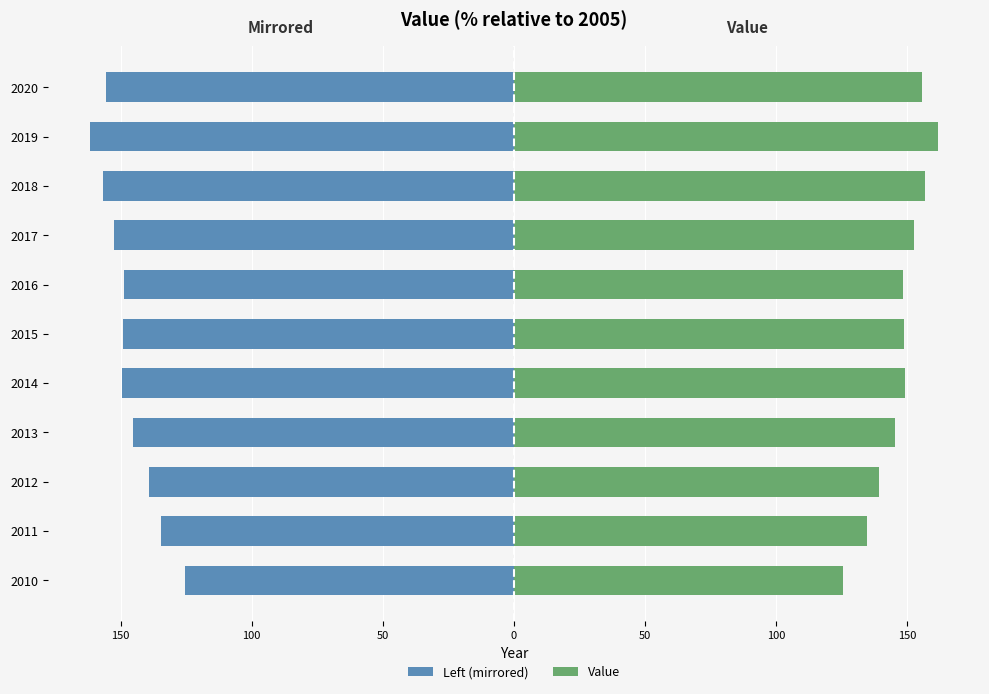

How many series are shown in this chart?

2